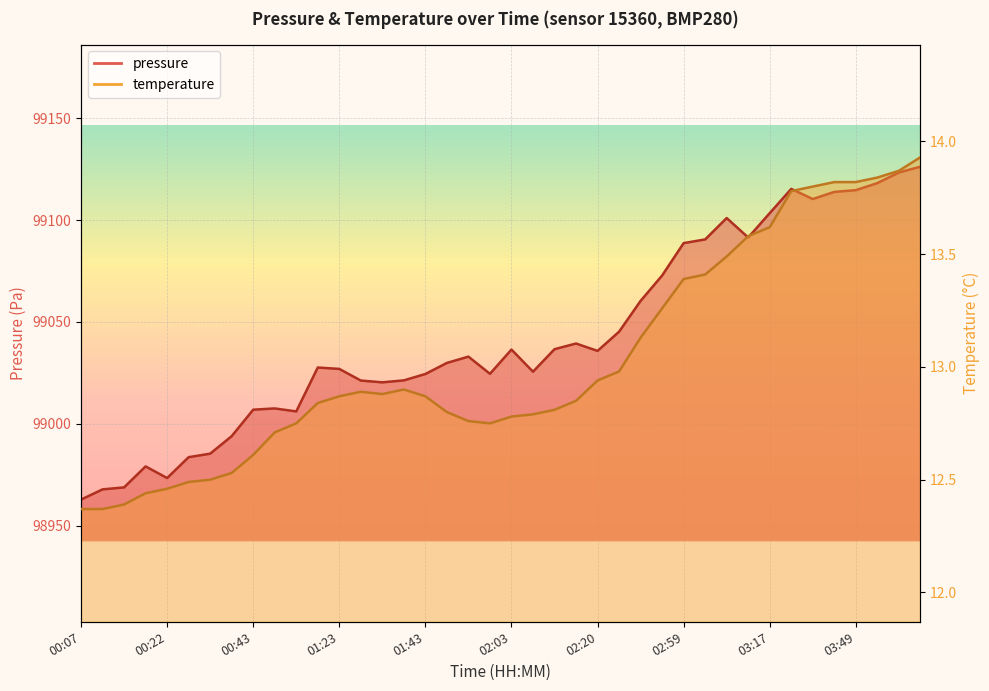

What is the difference between the second highest and second lowest values in the pressure series?

155.6